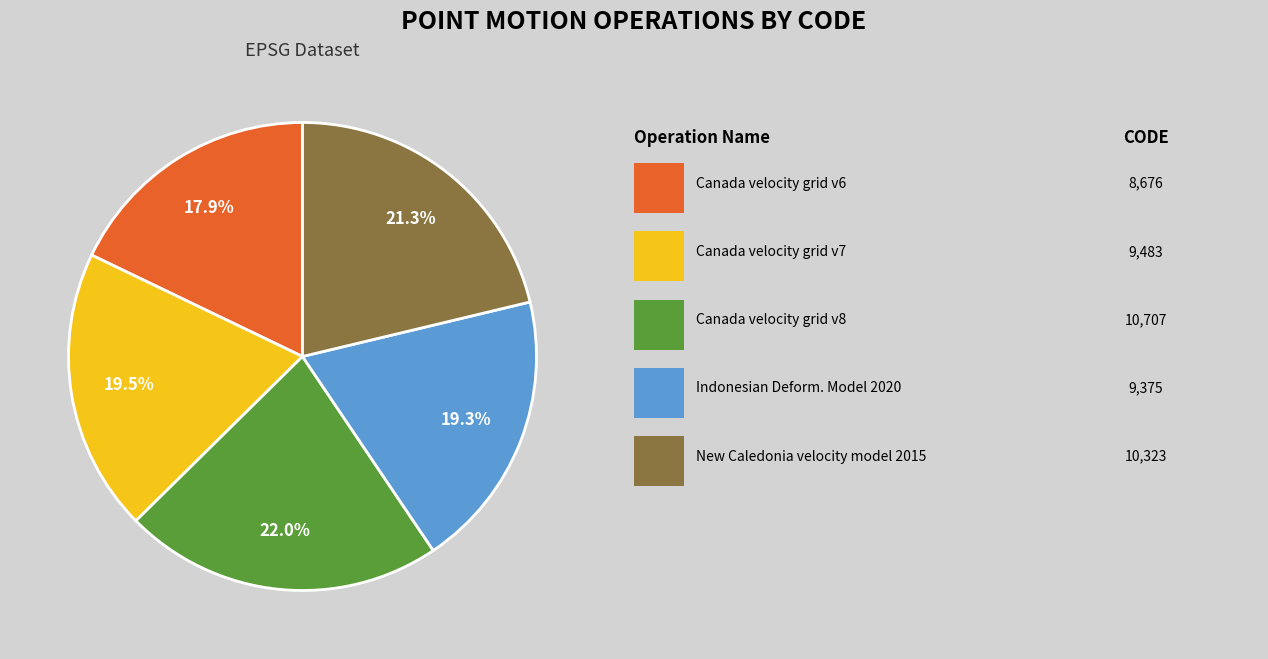

To the nearest percent, what is the average slice percentage?

20%